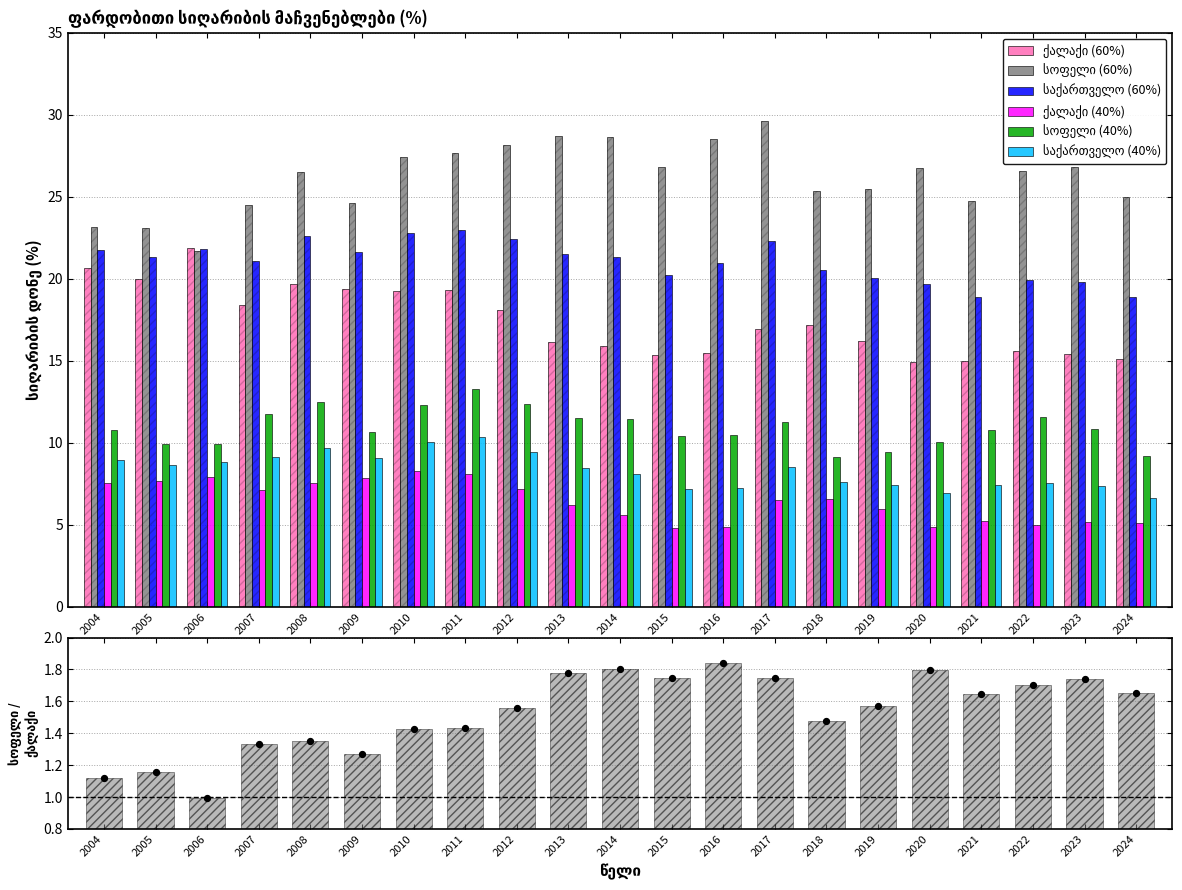

Which series has the largest Y range (max minus min)?

სოფელი (60%)